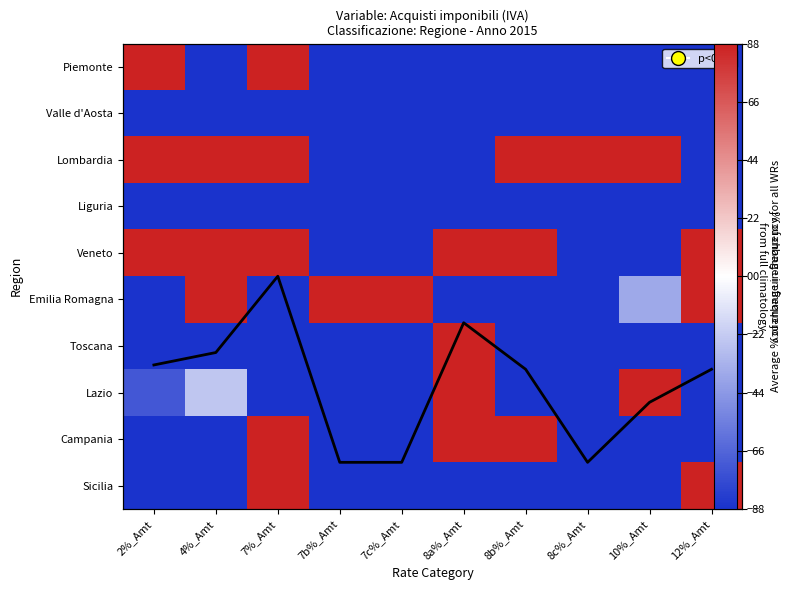

How many data points does each series have?

10